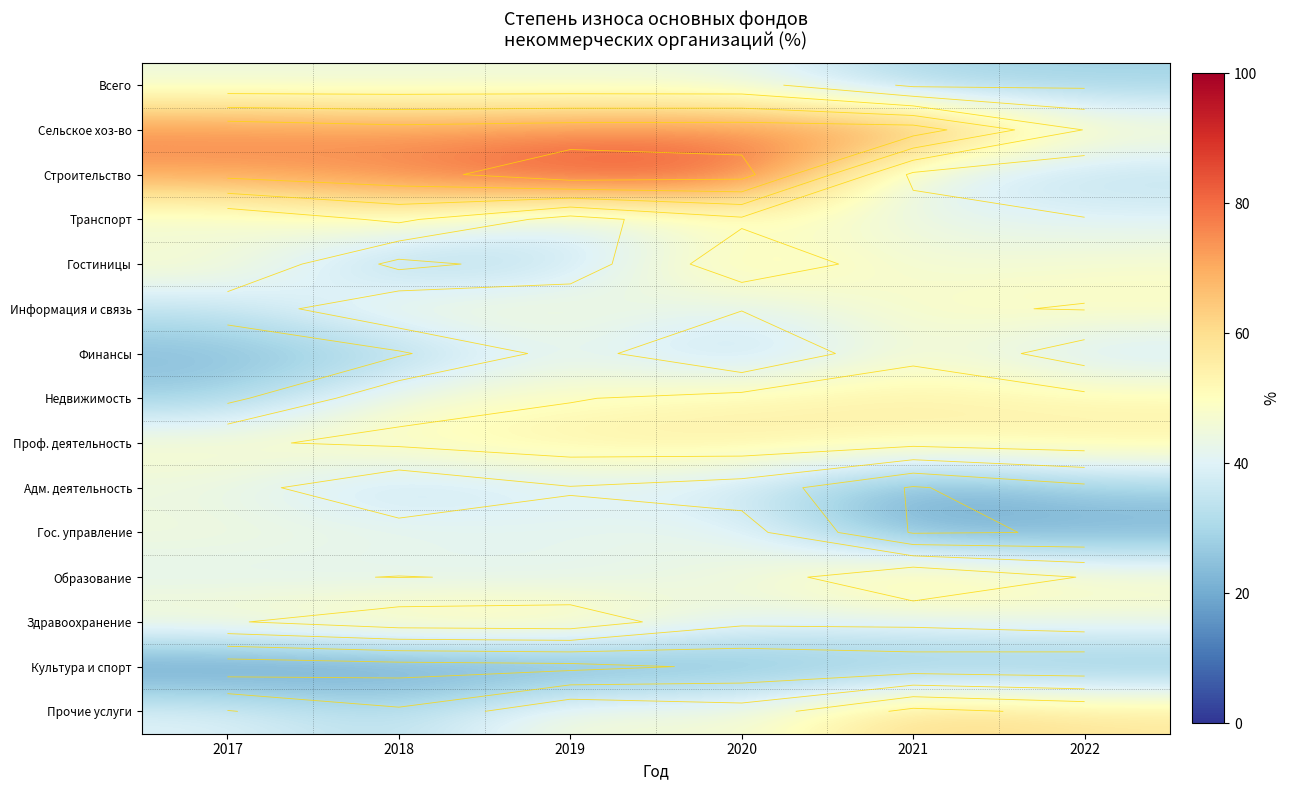

Between 2019 and 2017, which is larger?

2019